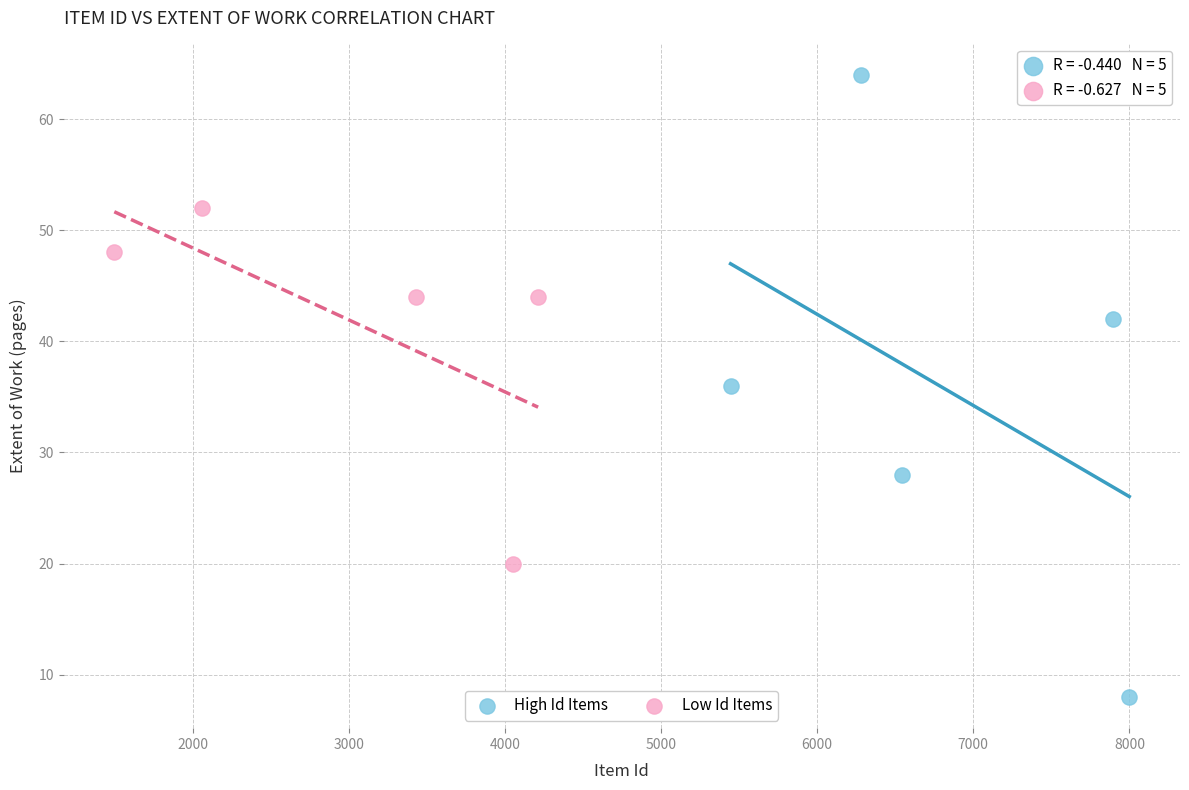

Which series has the widest spread of Y values?

High Id Items